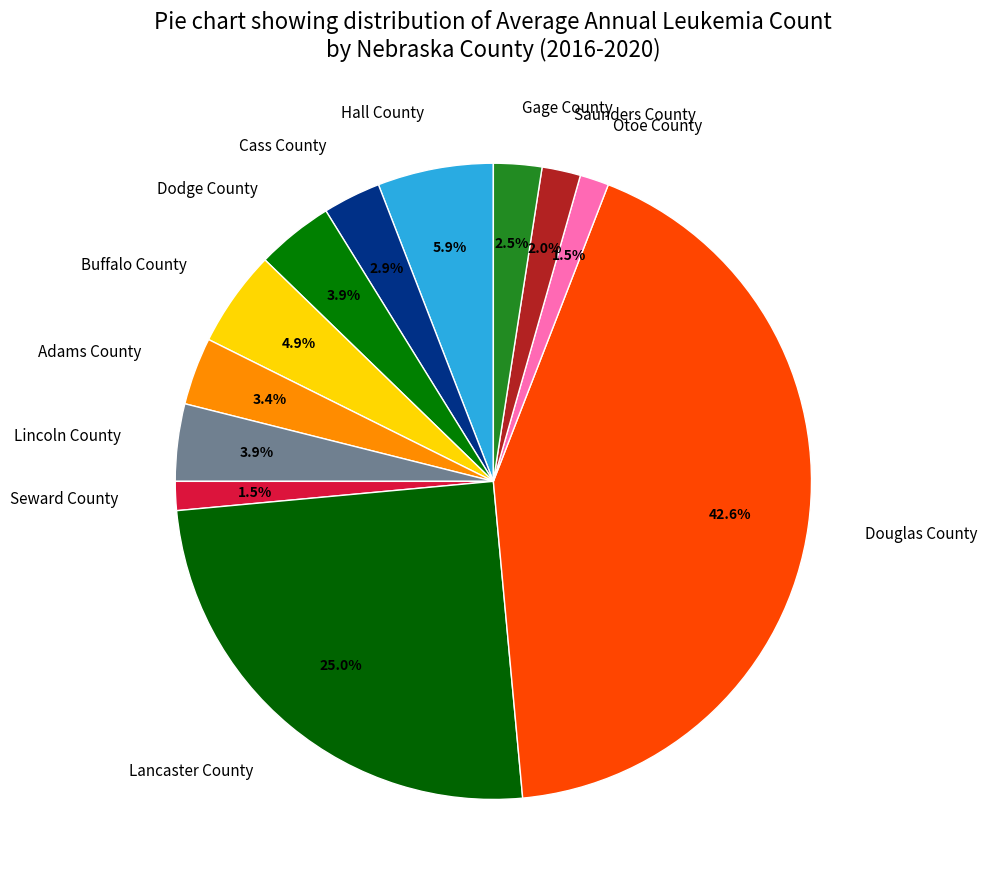

What is the ratio of the value at Lancaster County to the value at Dodge County?

6.4